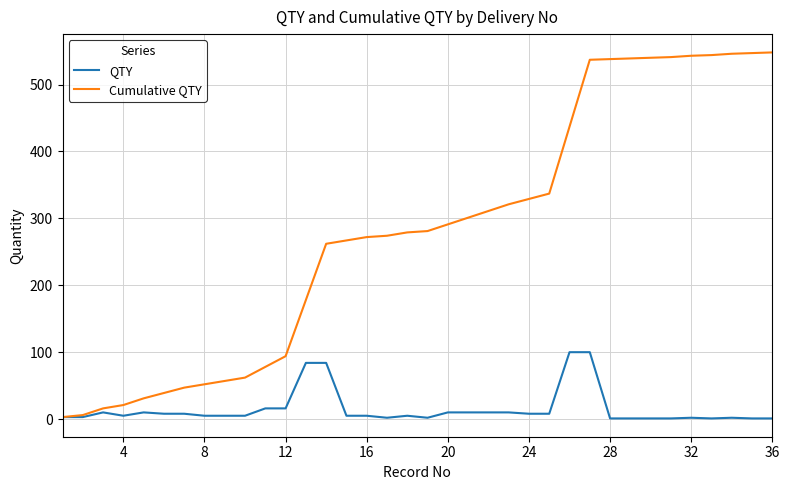

What is the difference between the second highest and minimum values in the QTY series?

99